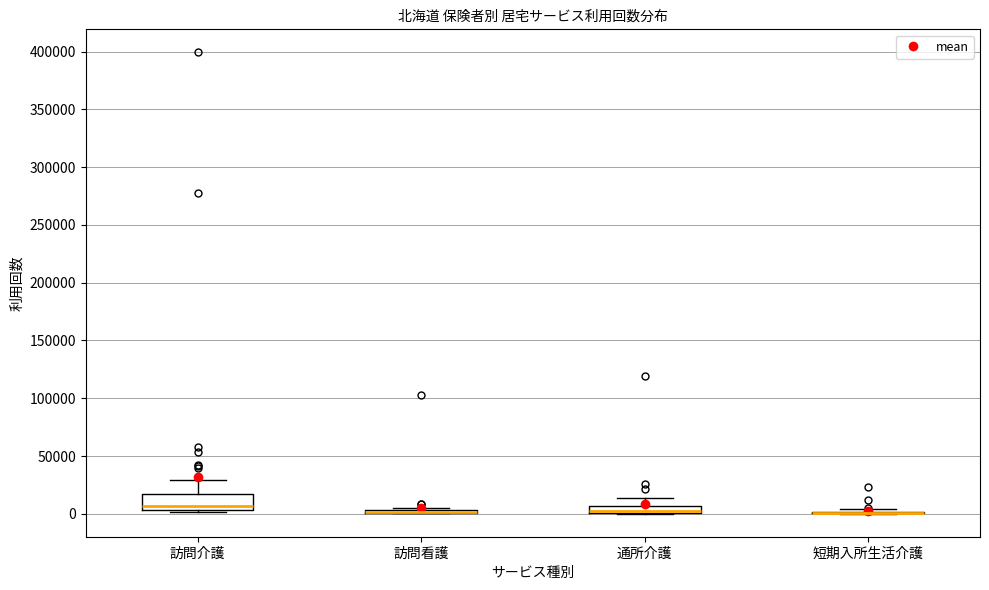

Where is the upper edge of the box for 訪問介護 on the y-axis? The values are not printed on the chart, so give them approximately, as read against the axis.

15000